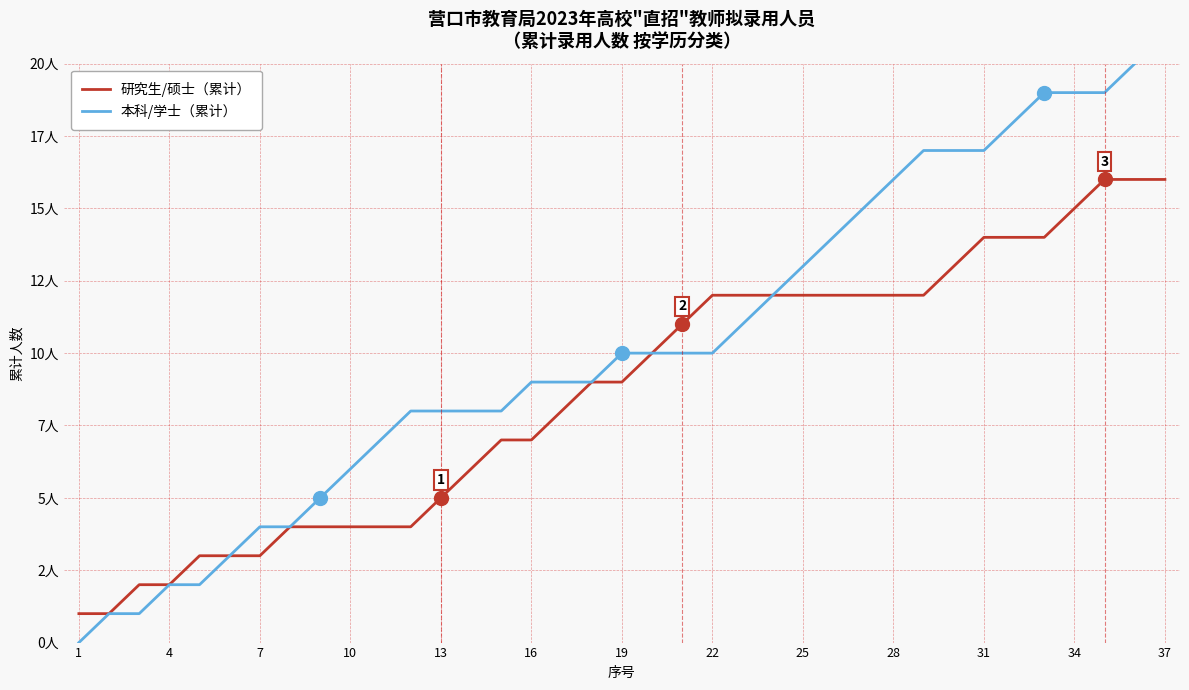

The value of 本科/学士（累计） at 16 is 5. True or false?

False